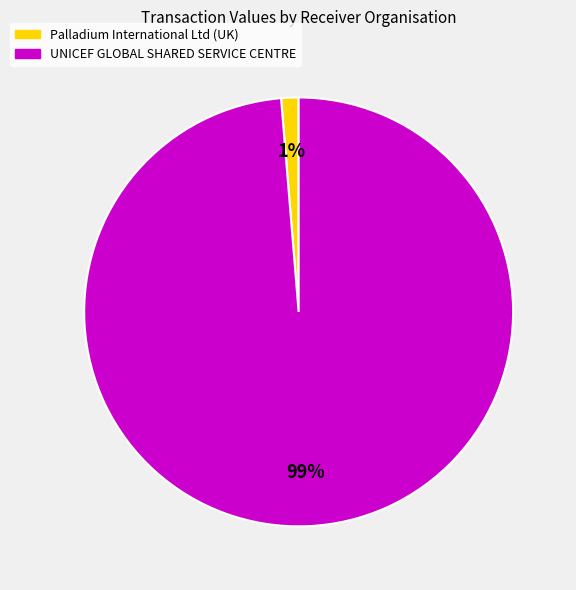

Which slice represents more than half of the pie?

UNICEF GLOBAL SHARED SERVICE CENTRE